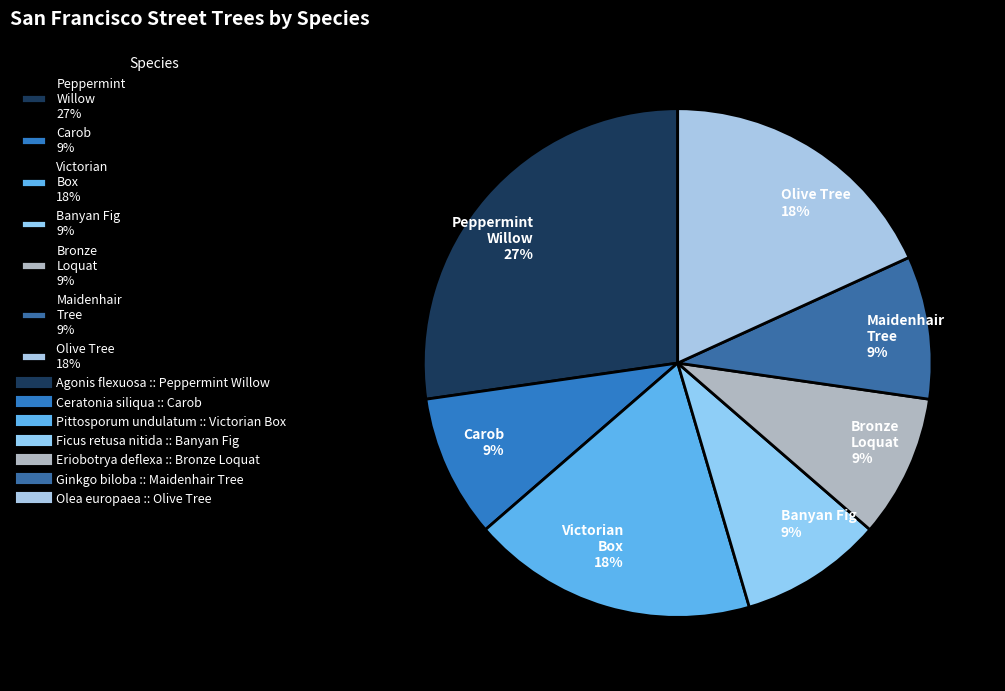

Is there any slice that represents more than half of the pie?

No